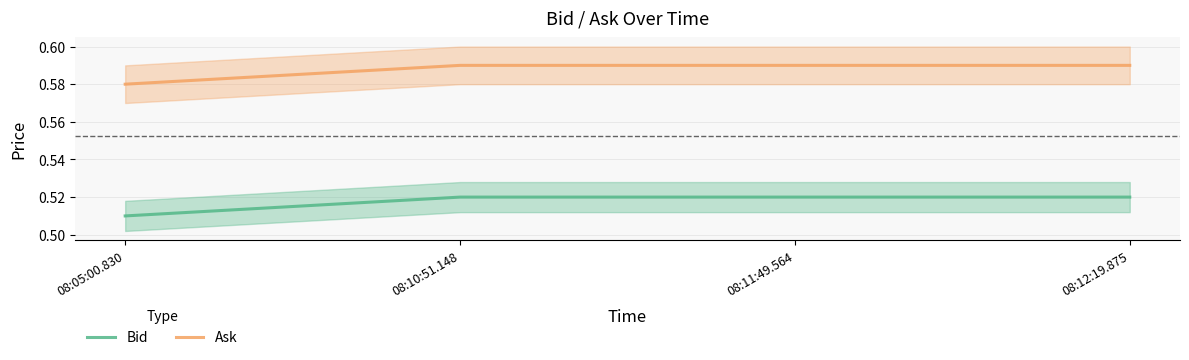

How many lines are shown in the chart?

2